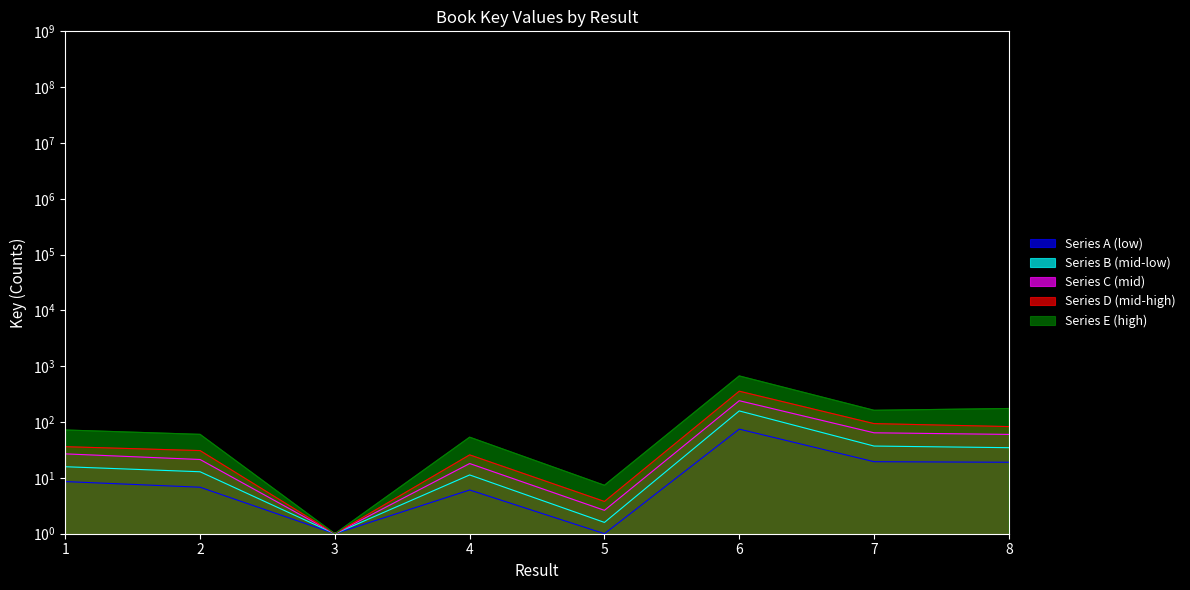

How many categories are shown in the chart?

8